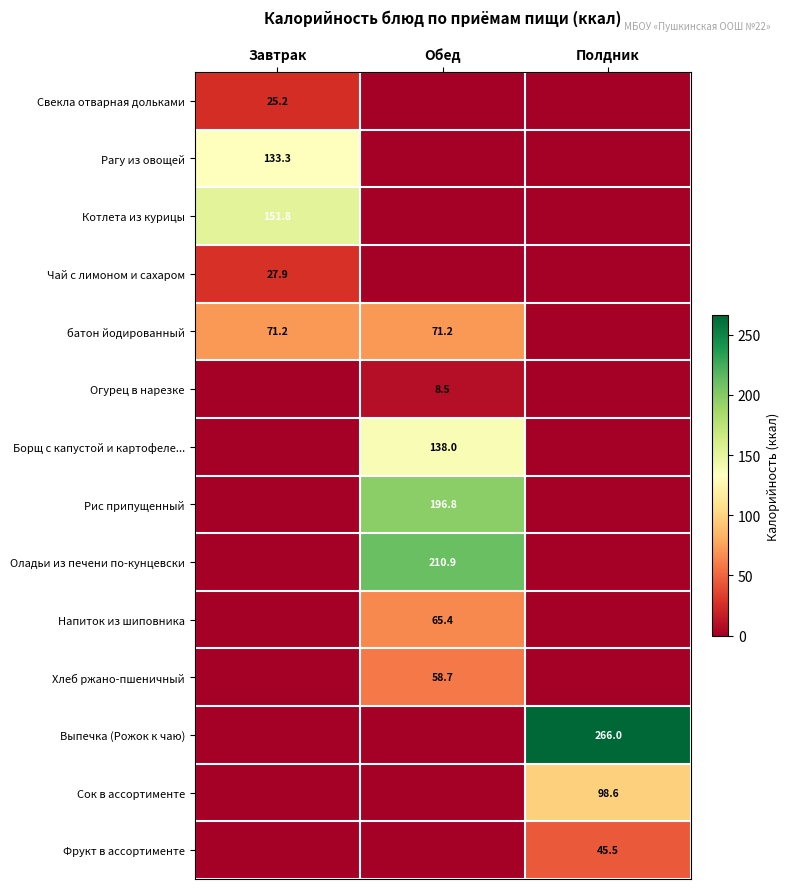

Is the value of Фрукт в ассортименте at Полдник greater than the value of Чай с лимоном и сахаром at Завтрак?

Yes